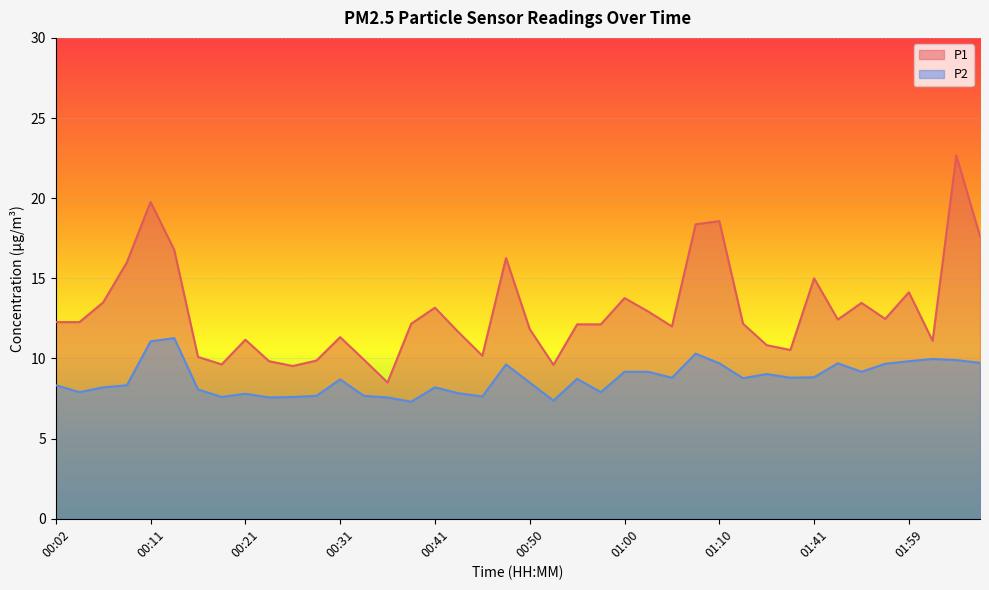

What are all the series names shown in the legend?

P1, P2